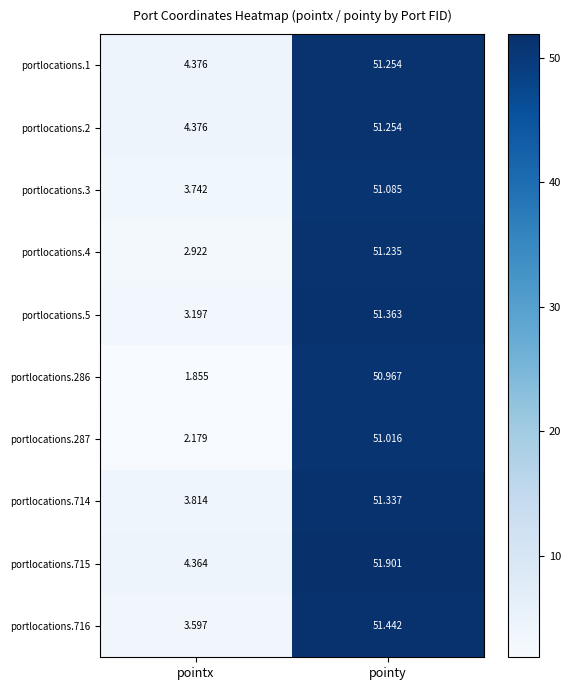

What is the total value across all series at pointx?

34.4